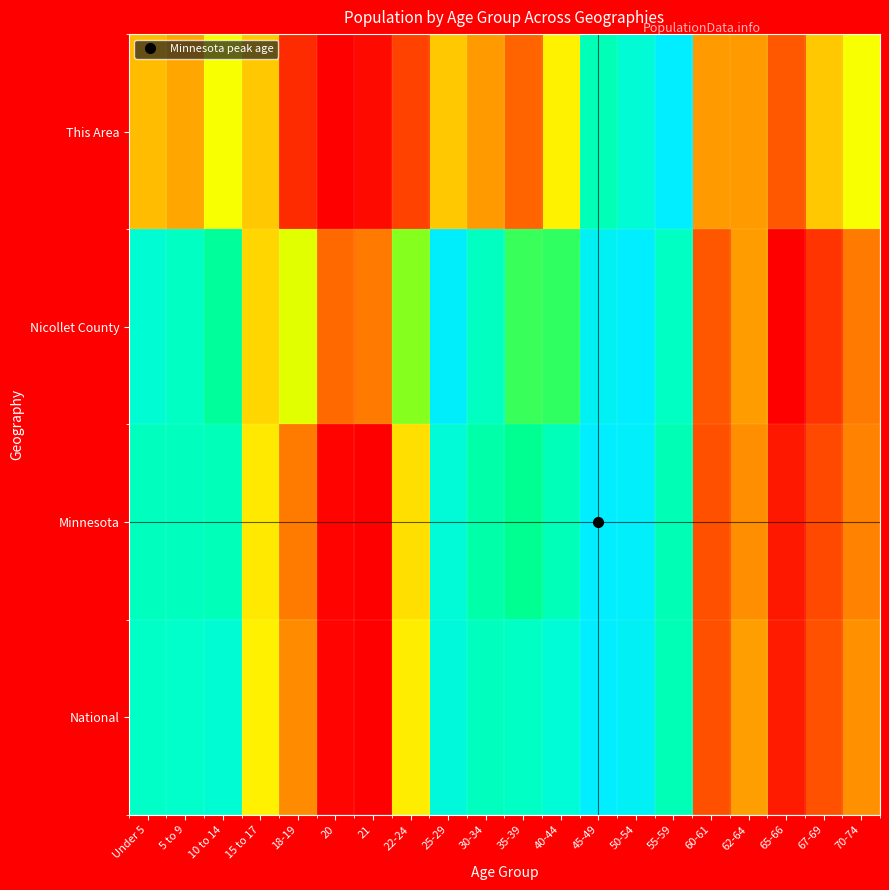

At how many categories does at least one series exceed 0?

20